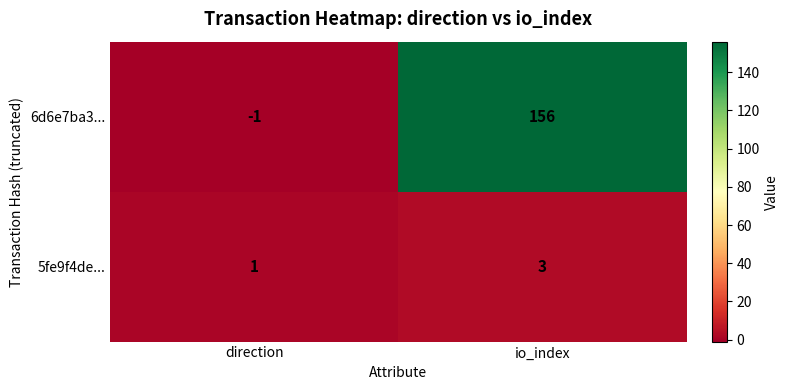

At which label is 6d6e7ba3... closest to 77?

direction